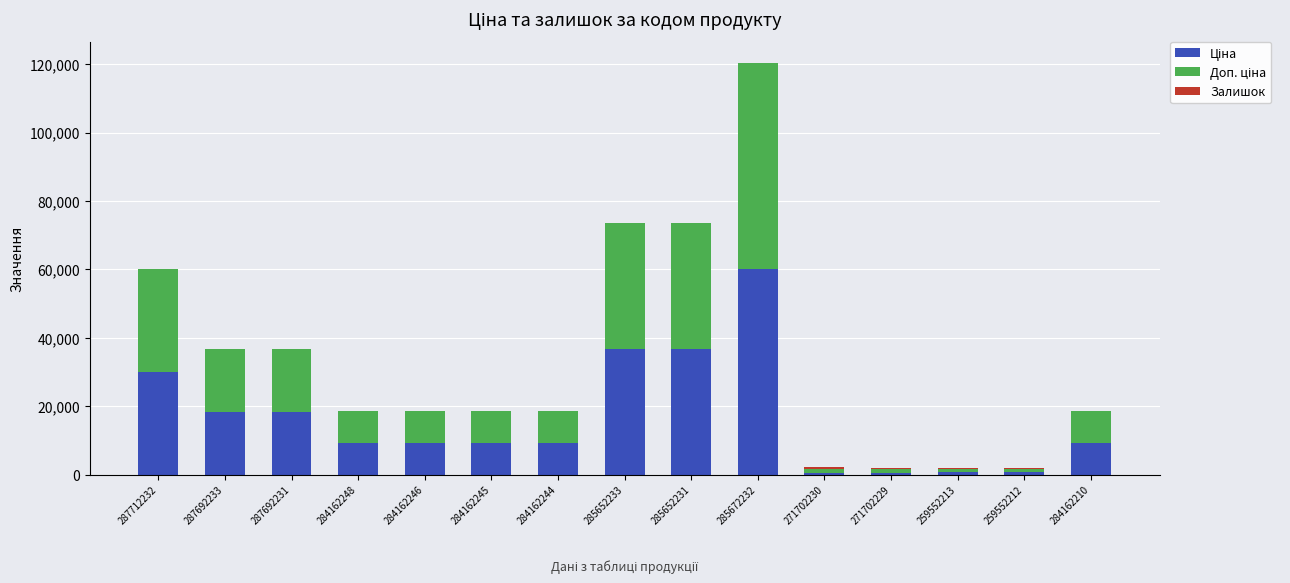

At which category is the sum across all series the highest?

285672232